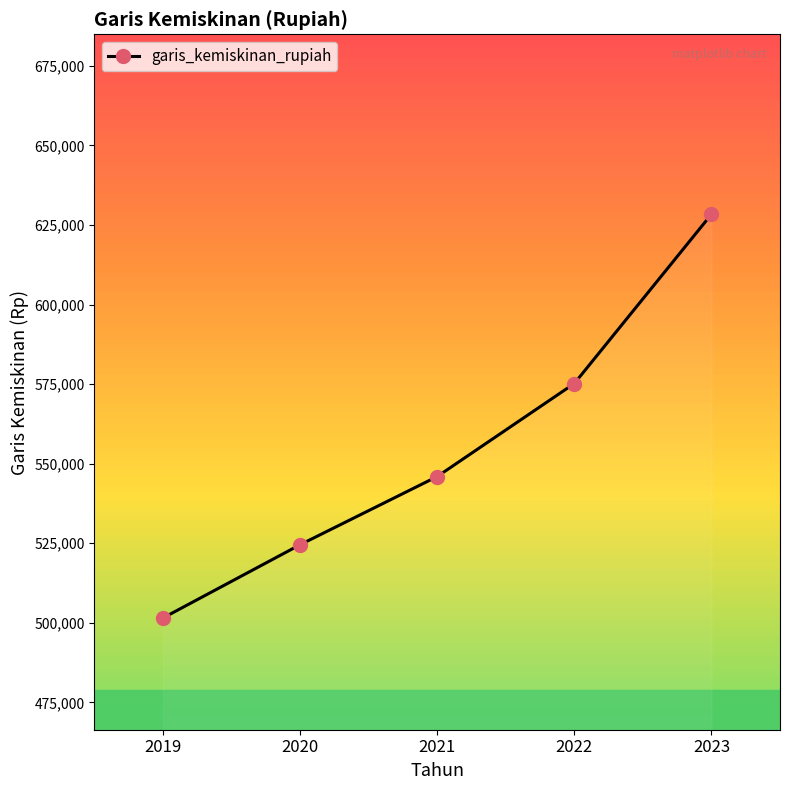

True or false: the data shows 545955 at 2021.

True